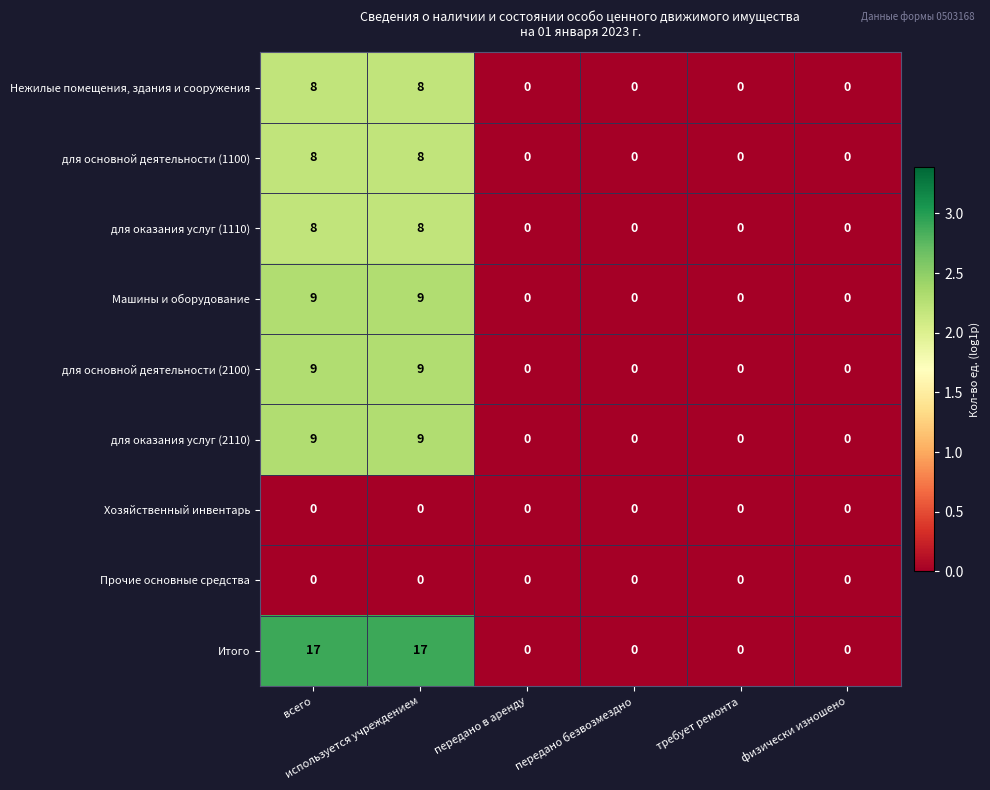

How many Машины и оборудование values are between 0 and 9?

6